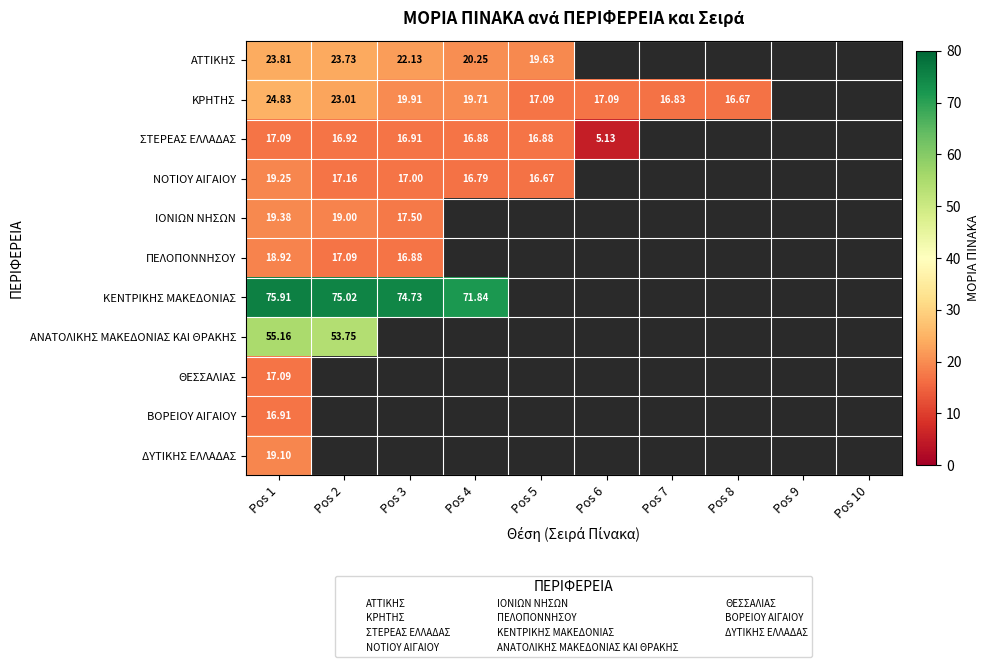

Which has a higher value, Pos 1 or Pos 3?

Pos 1